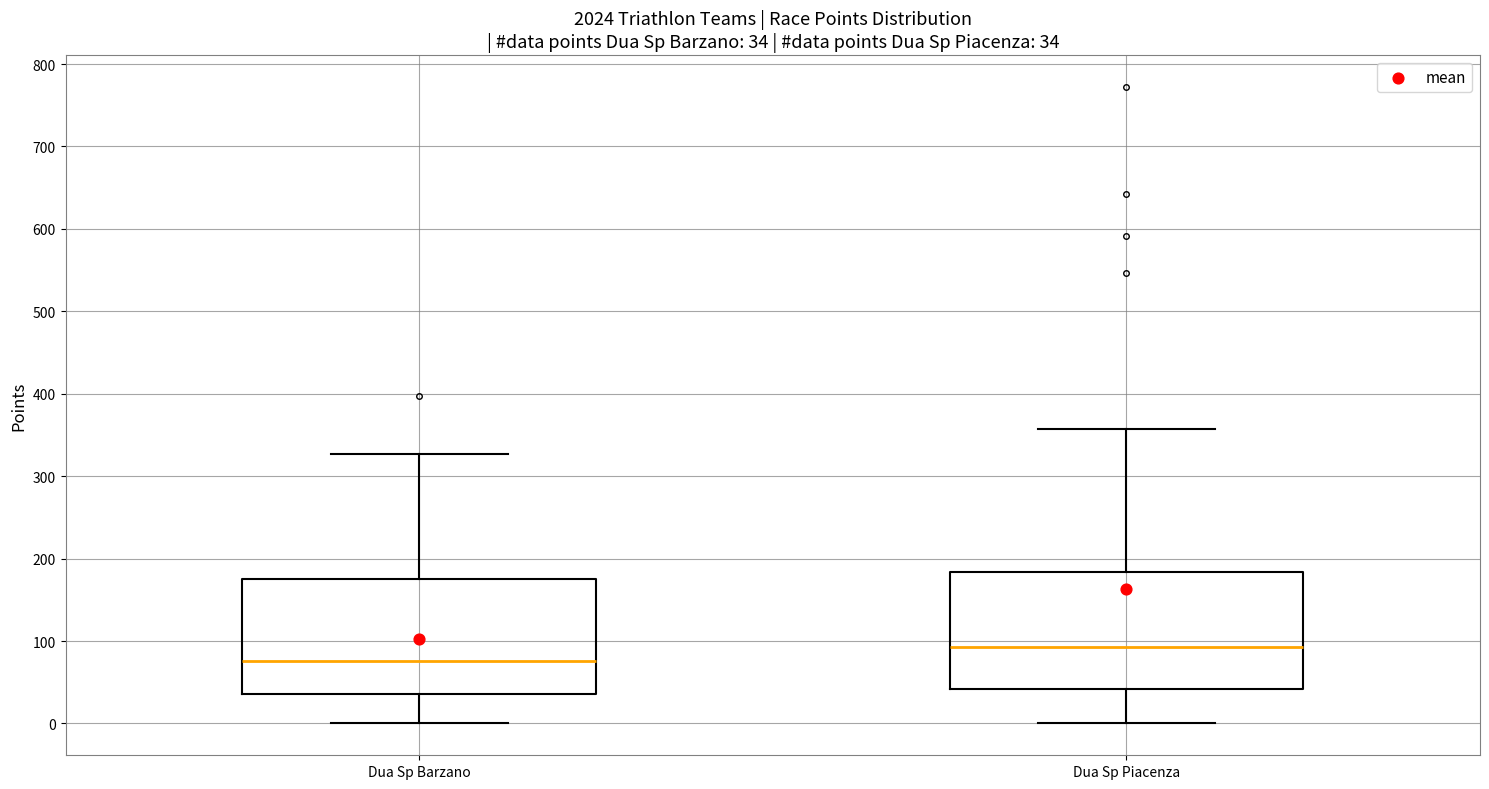

Which box's median line is the highest?

Dua Sp Piacenza